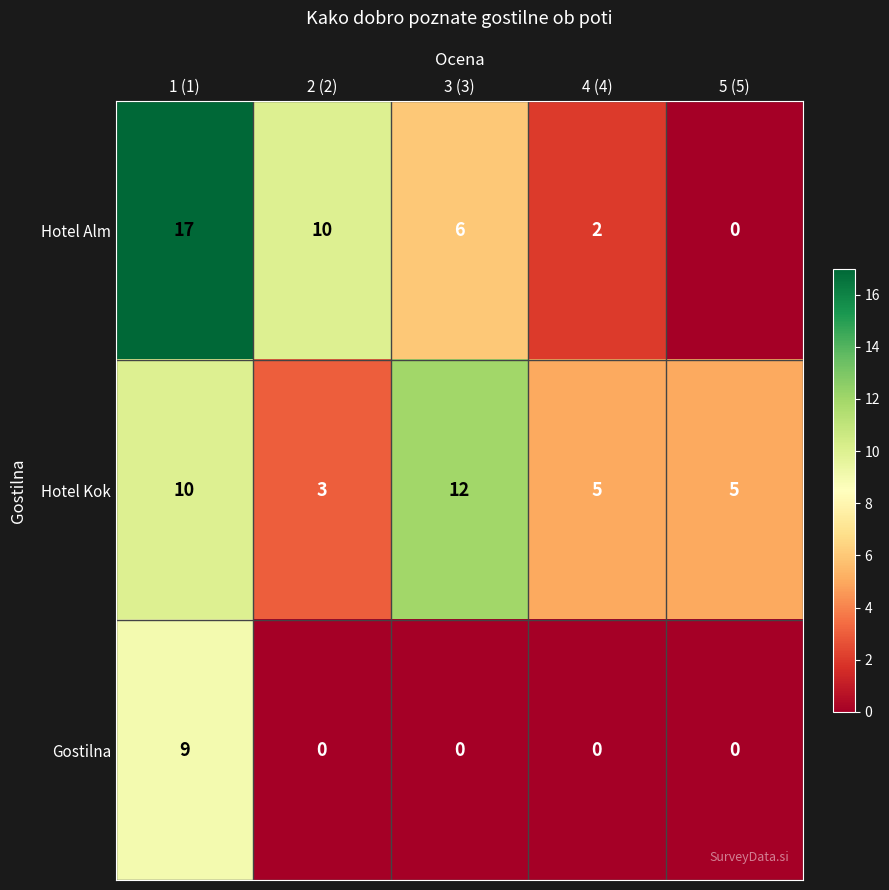

At how many categories does at least one series exceed 9?

3